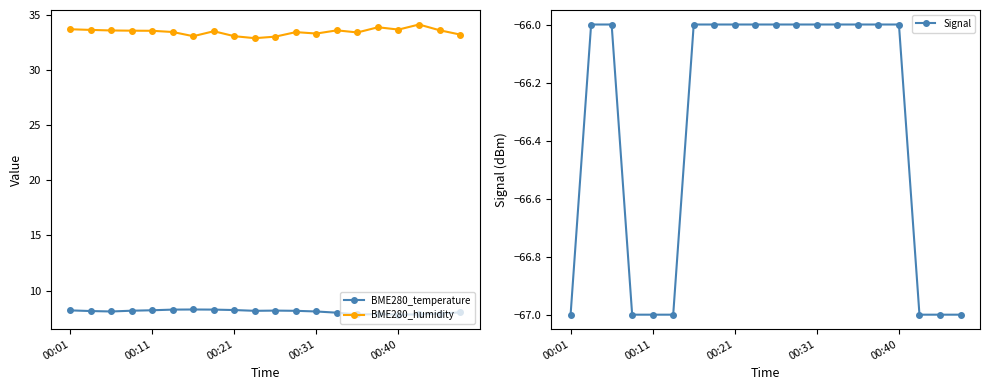

What is the difference between the maximum and second lowest values in the Signal series?

1